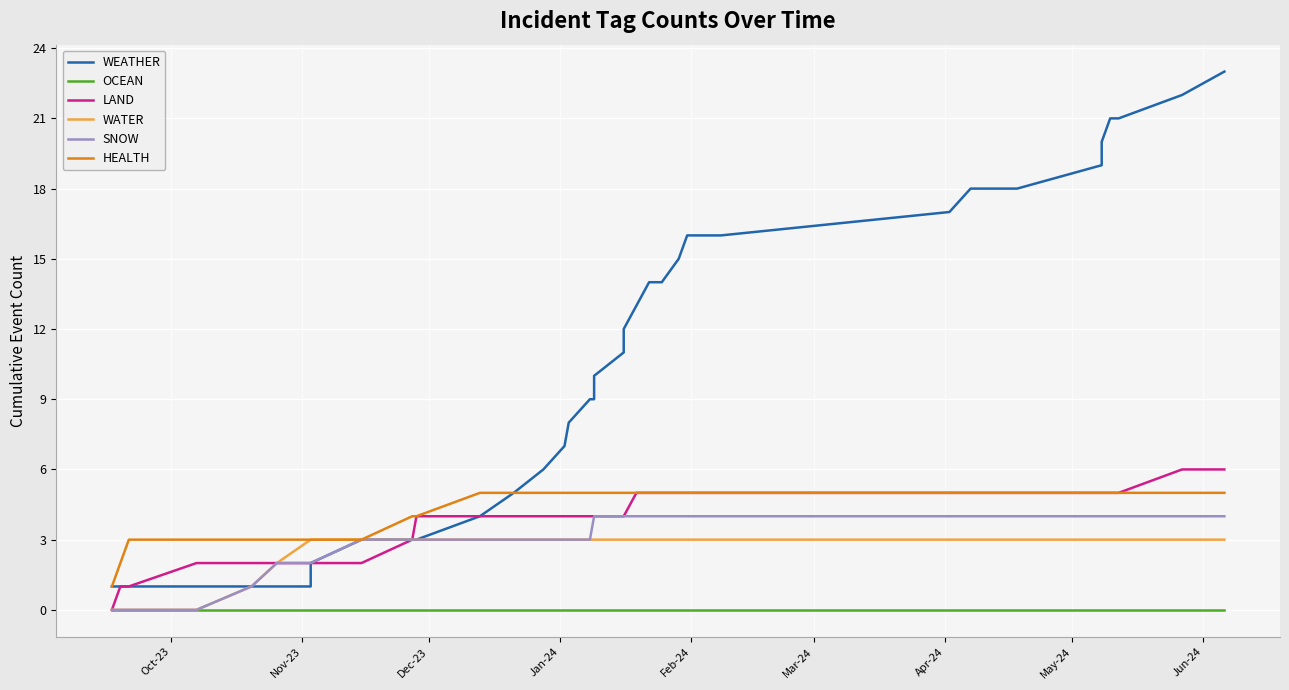

True or false: LAND has more than 2 points higher than both neighbors.

False